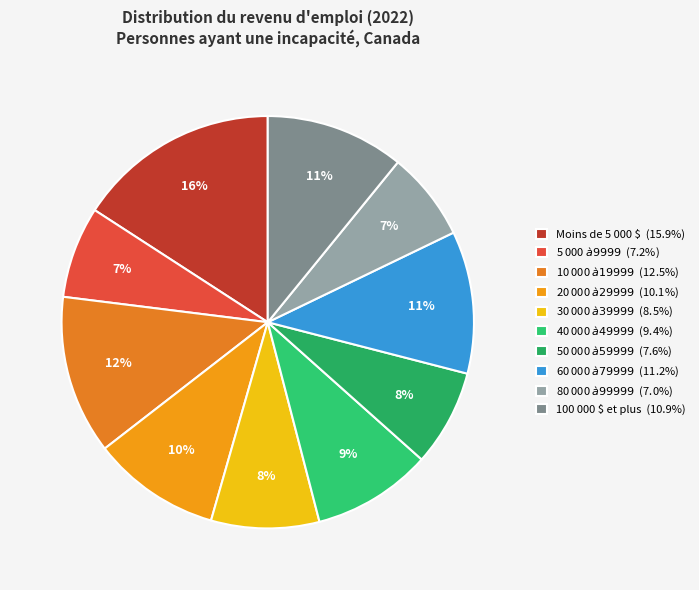

What percentage is the 20 000 $ à 29 999 $ slice, to the nearest percent?

10%